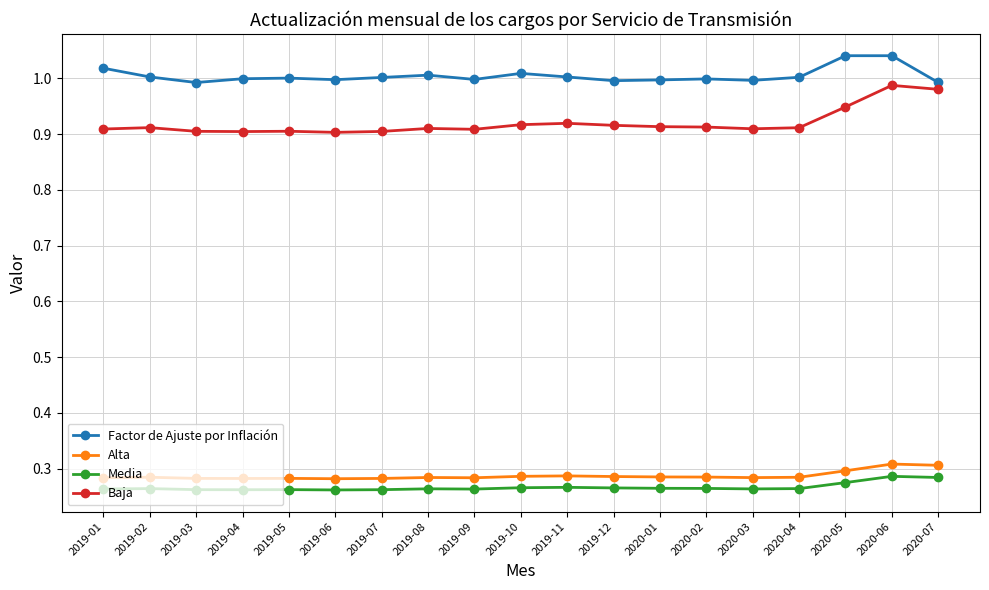

True or false: Media and Alta intersect in this chart.

False